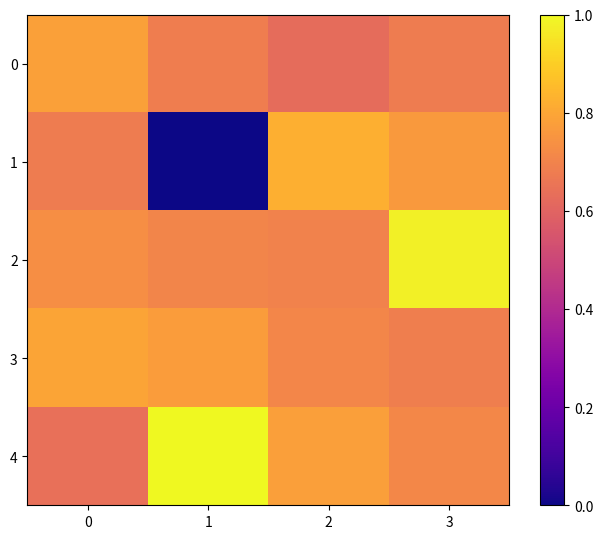

Reading left to right, transcribe all the data shown in this chart.

0: 0=74.5	1=72.4	2=71.2	3=72.3
1: 0=72.3	1=58.2	2=75.3	3=74.1
2: 0=73.4	1=72.9	2=72.7	3=78.6
3: 0=74.7	1=74.2	2=73.0	3=72.5
4: 0=71.5	1=79.0	2=74.4	3=73.0